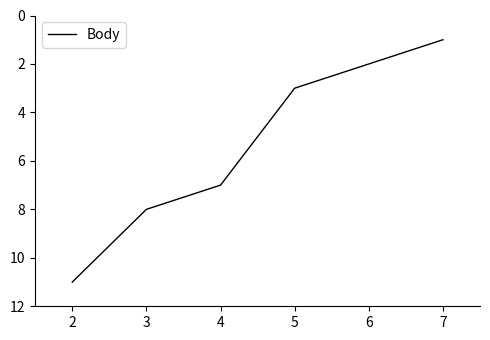

What is the ratio of the value at 3 to the value at 6?

4.0